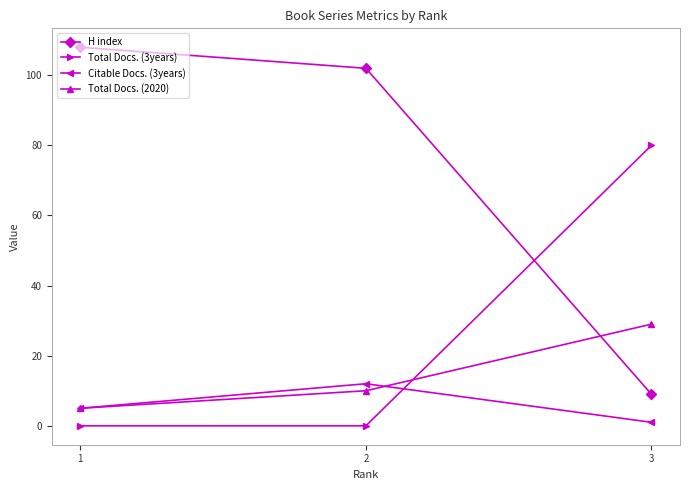

How many lines are shown in the chart?

4